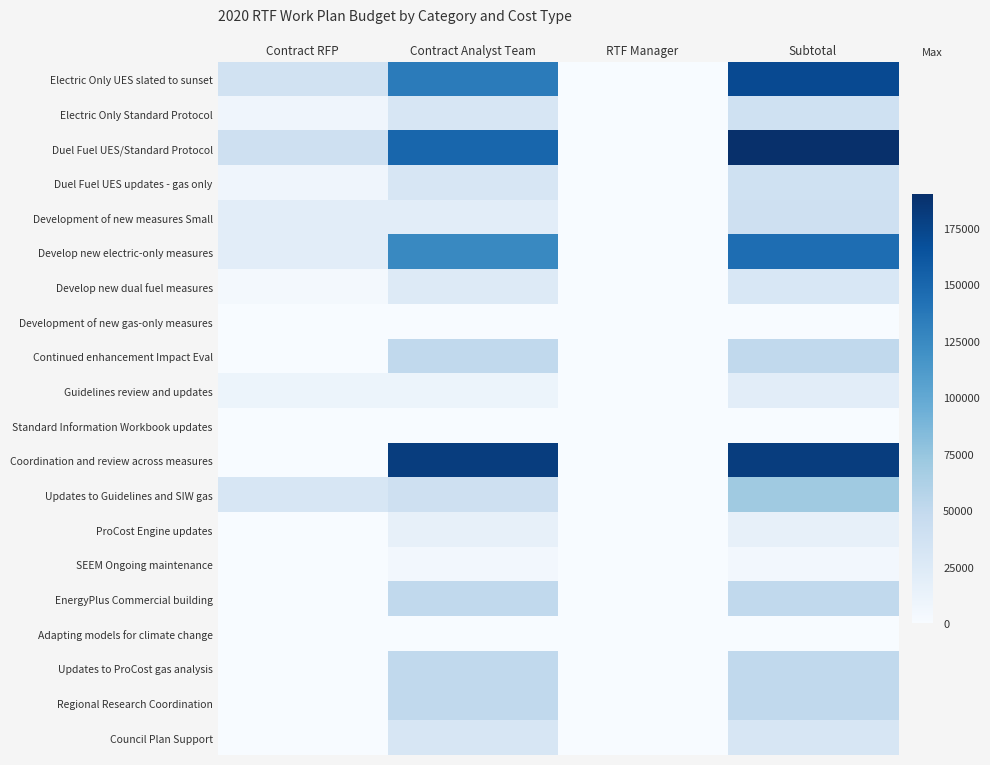

Between Contract Analyst Team and Subtotal, which is larger?

Subtotal